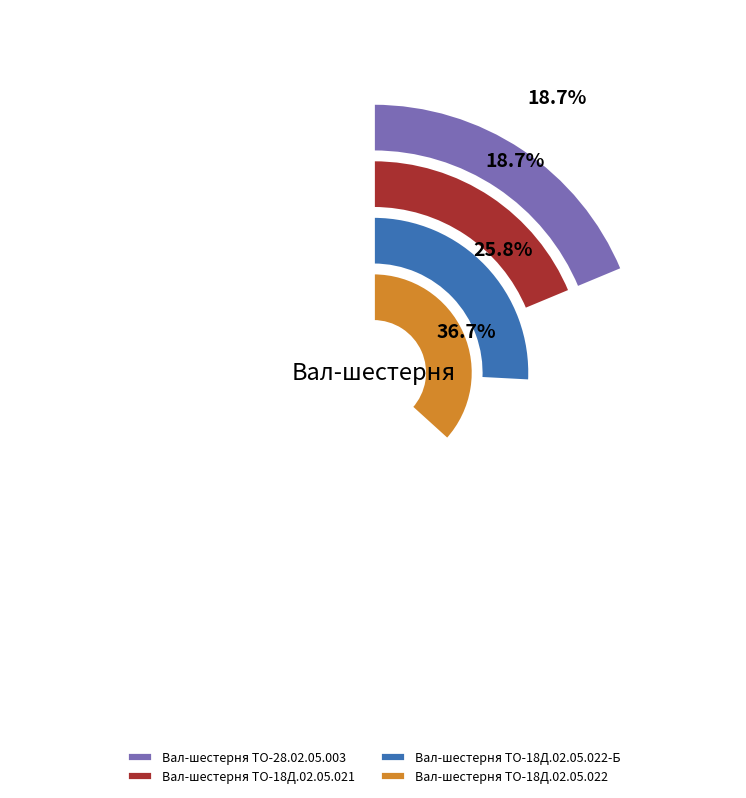

How many segments does this pie chart have?

4